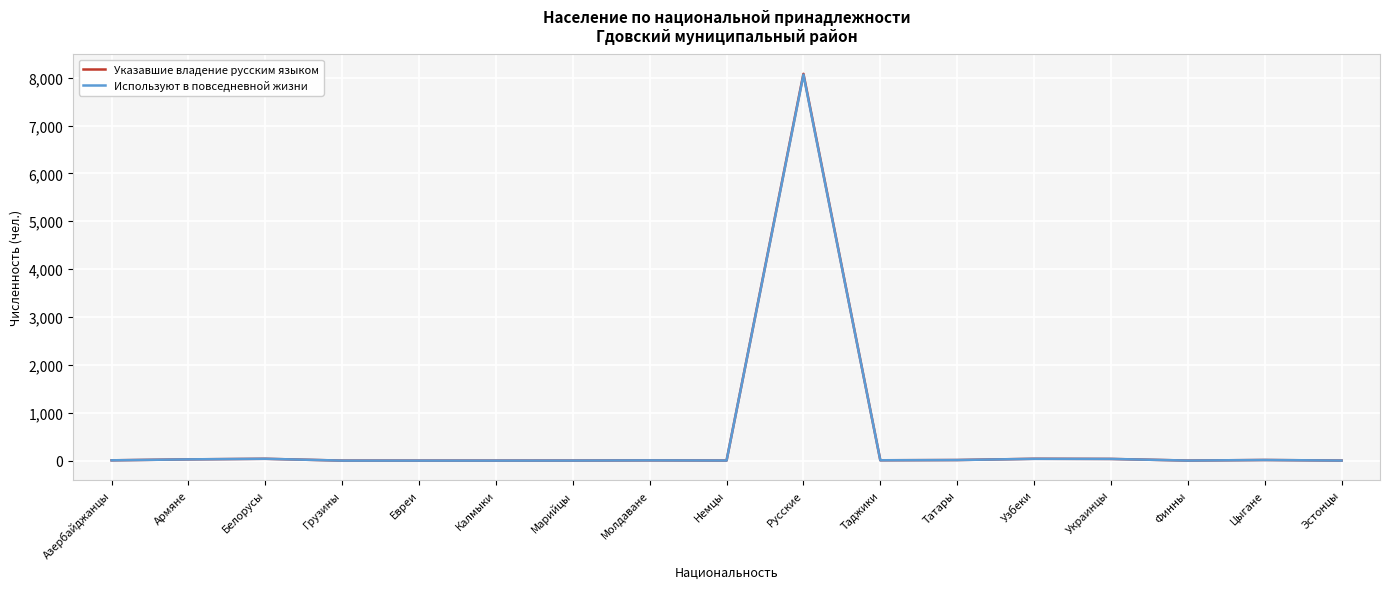

Which series has the largest range (max minus min)?

Указавшие владение русским языком